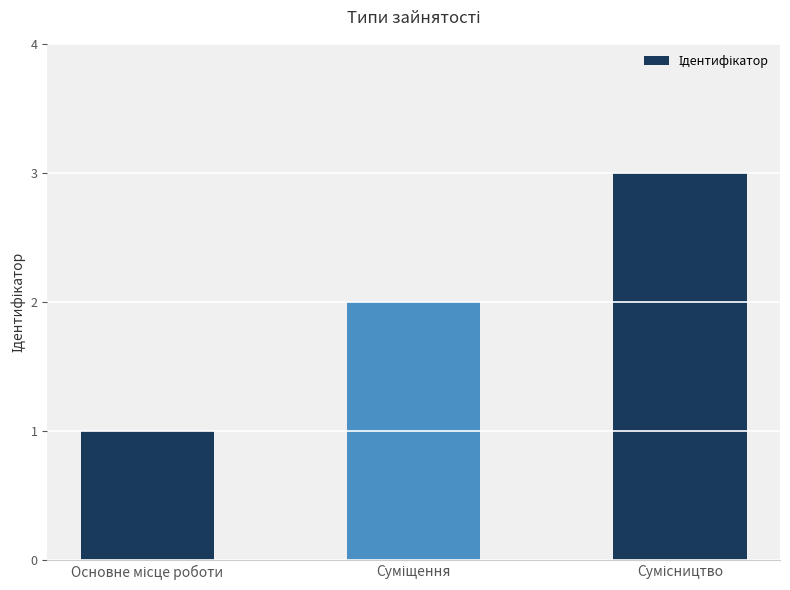

What is the greatest value displayed?

3